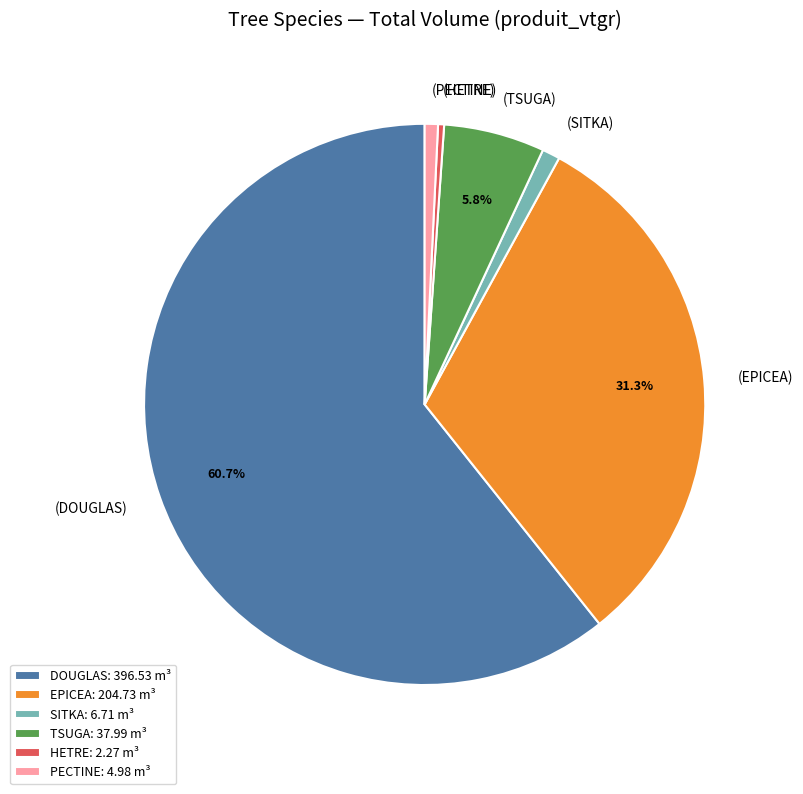

Does DOUGLAS account for over 50% of the chart?

Yes